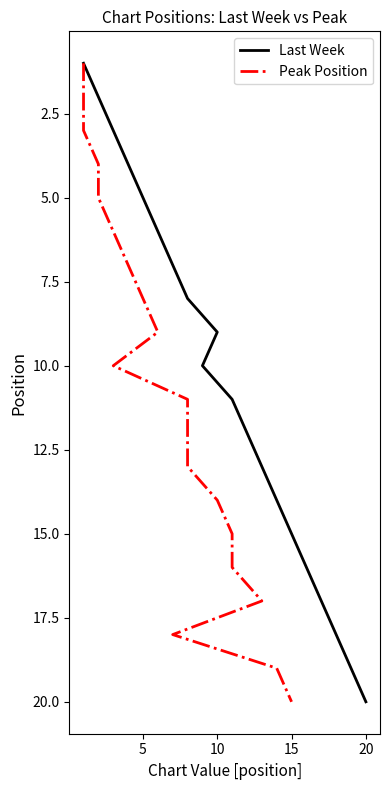

True or false: Peak Position and Last Week cross at least once.

False